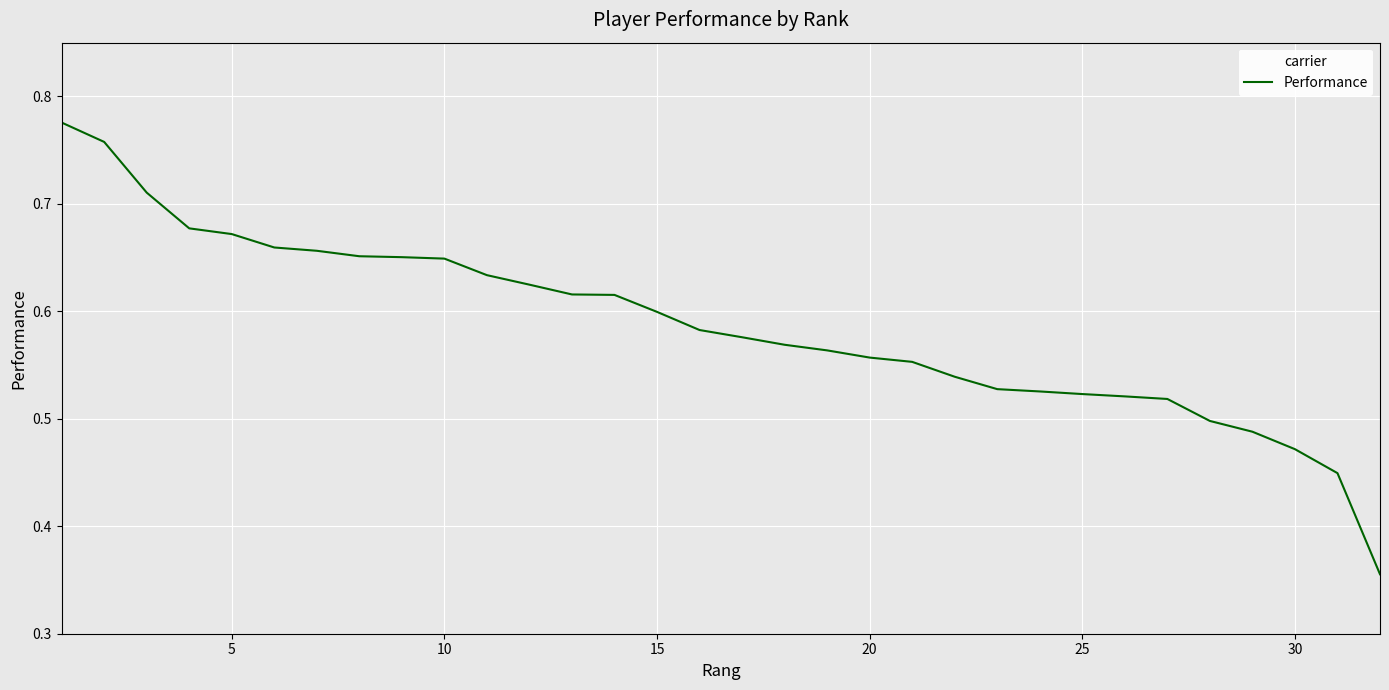

Does the chart have visible grid lines?

Yes